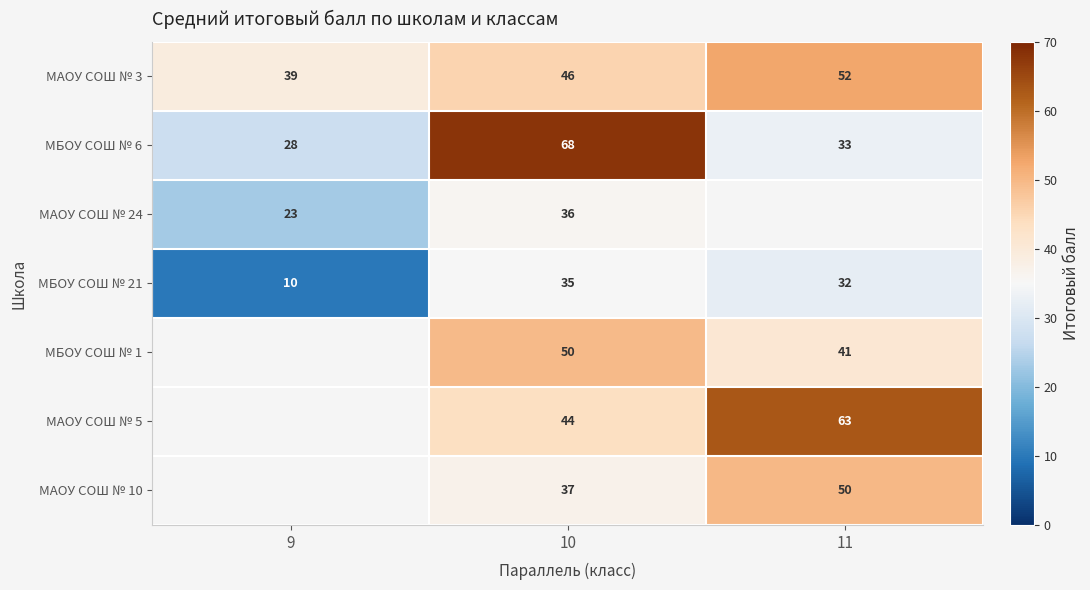

What is the difference between the highest and lowest values at 10?

33